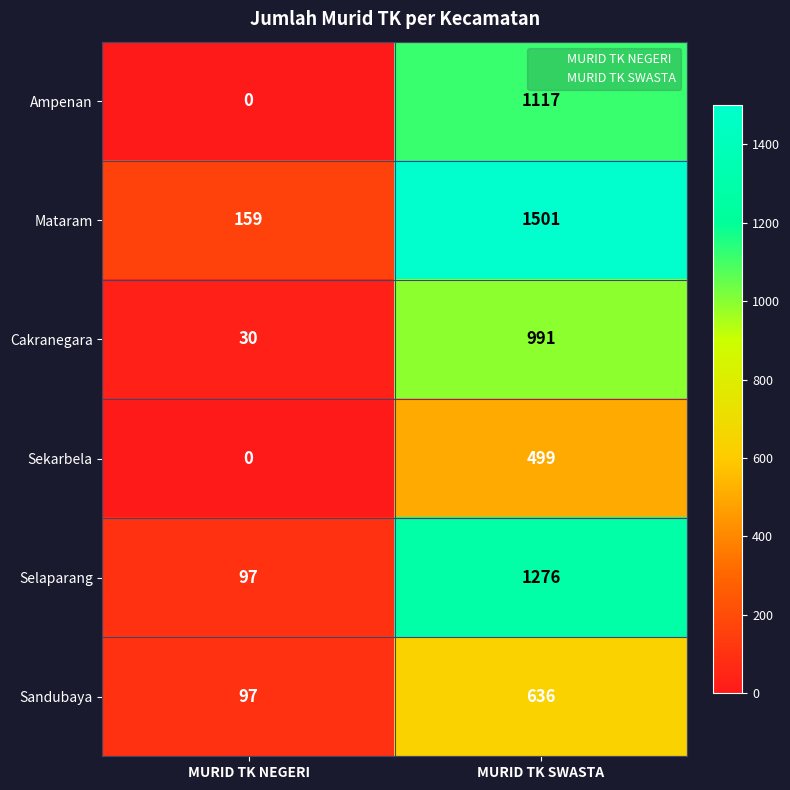

Is it true that Cakranegara equals 991 at MURID TK SWASTA?

True